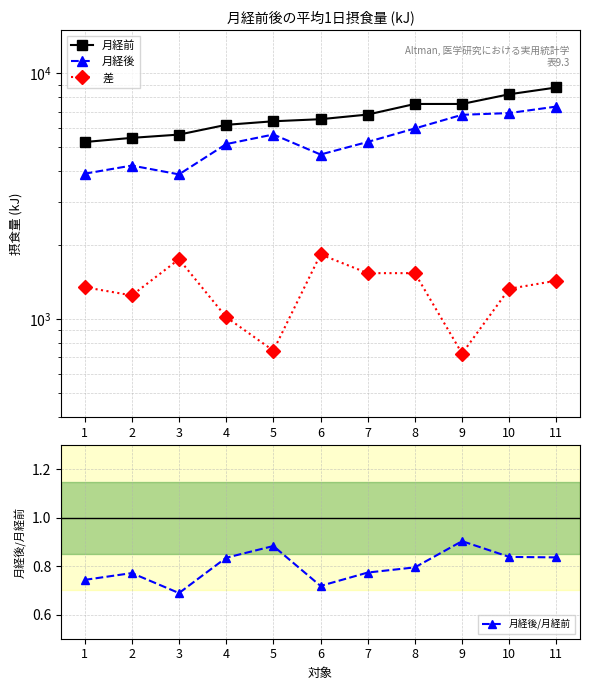

What is the difference between the highest and lowest values at 1?

5259.3